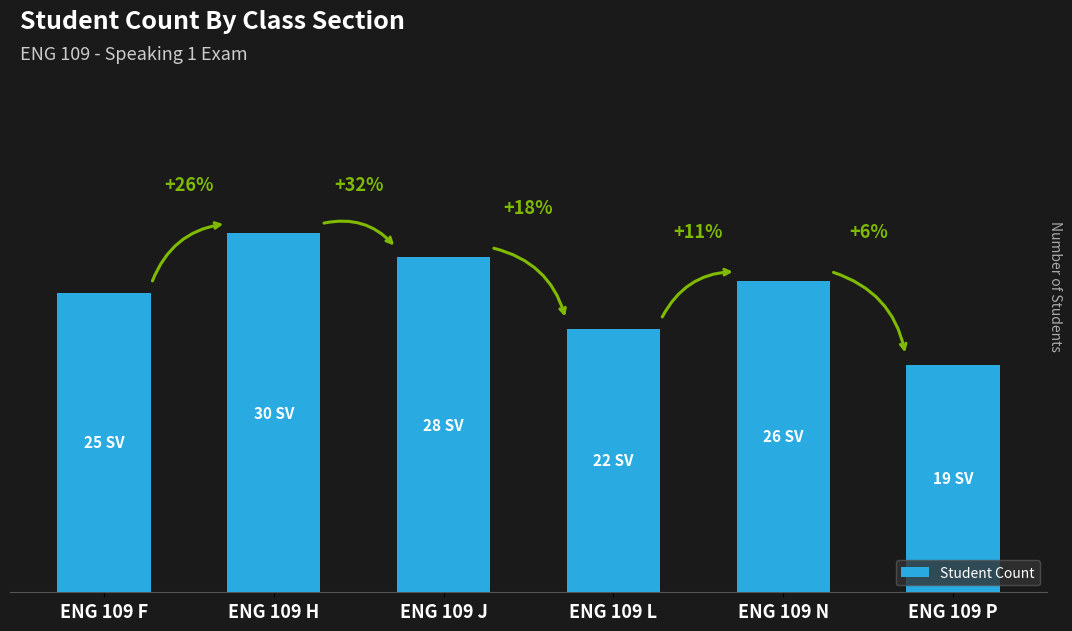

The value at ENG 109 L is 5. True or false?

False